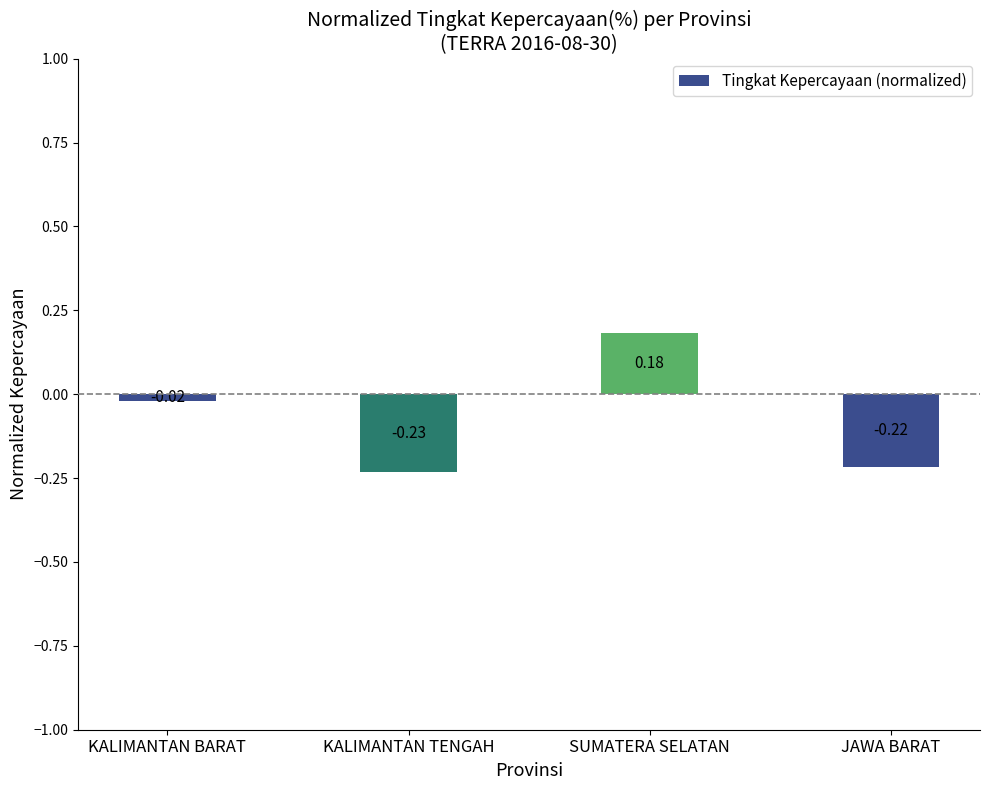

Between KALIMANTAN BARAT and SUMATERA SELATAN, which is larger?

SUMATERA SELATAN